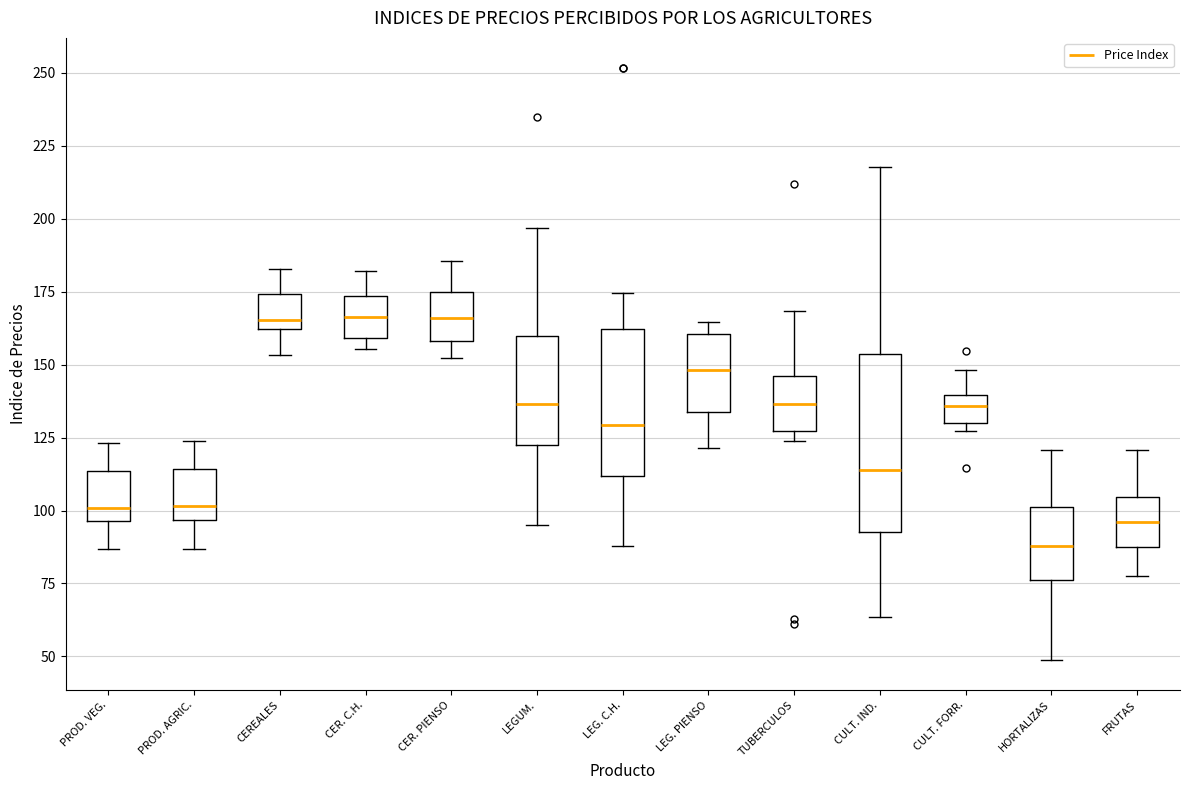

Reading left to right, transcribe this box plot: for each box, give where its median line is, the range the box spans, and where its two whiskers end, as read against the y-axis. The values are not printed on the chart, so give them approximately, as read against the axis.

PROD. VEG.: median 100, box 95 to 115, whiskers 85 to 125
PROD. AGRIC.: median 100, box 95 to 115, whiskers 85 to 125
CEREALES: median 165, box 160 to 175, whiskers 155 to 185
CER. C.H.: median 165, box 160 to 175, whiskers 155 to 180
CER. PIENSO: median 165, box 160 to 175, whiskers 150 to 185
LEGUM.: median 135, box 120 to 160, whiskers 95 to 195
LEG. C.H.: median 130, box 110 to 160, whiskers 90 to 175
LEG. PIENSO: median 150, box 135 to 160, whiskers 120 to 165
TUBERCULOS: median 135, box 125 to 145, whiskers 125 (just below the box's lower edge) to 170
CULT. IND.: median 115, box 95 to 155, whiskers 65 to 220
CULT. FORR.: median 135, box 130 to 140, whiskers 125 to 150
HORTALIZAS: median 90, box 75 to 100, whiskers 50 to 120
FRUTAS: median 95, box 85 to 105, whiskers 80 to 120